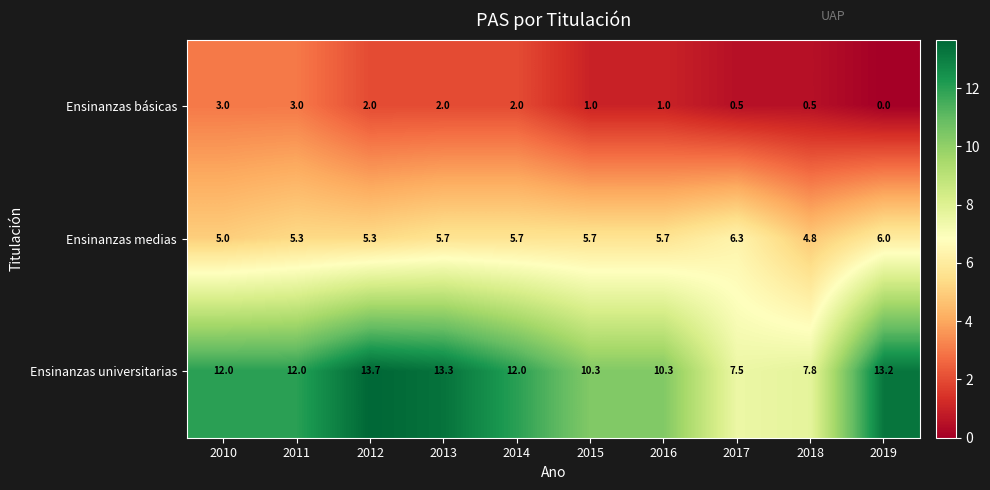

True or false: Ensinanzas medias has a value of 7.9 at 2018.

False